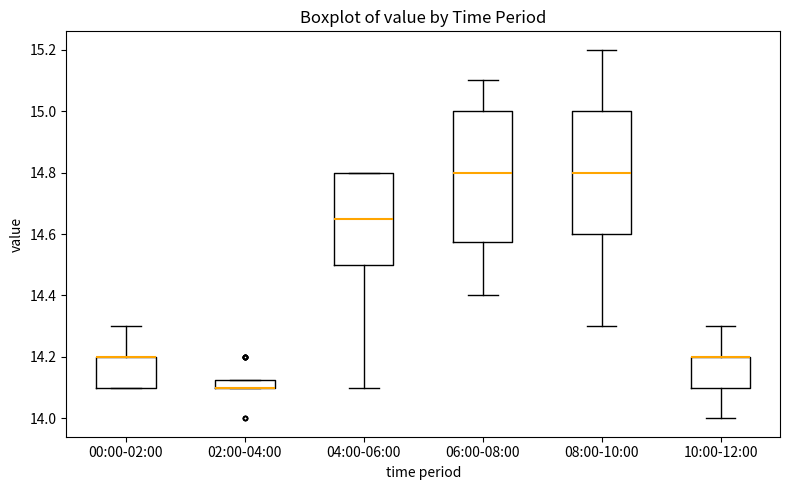

Comparing the boxes themselves (not the whiskers), which one is the tallest?

06:00-08:00